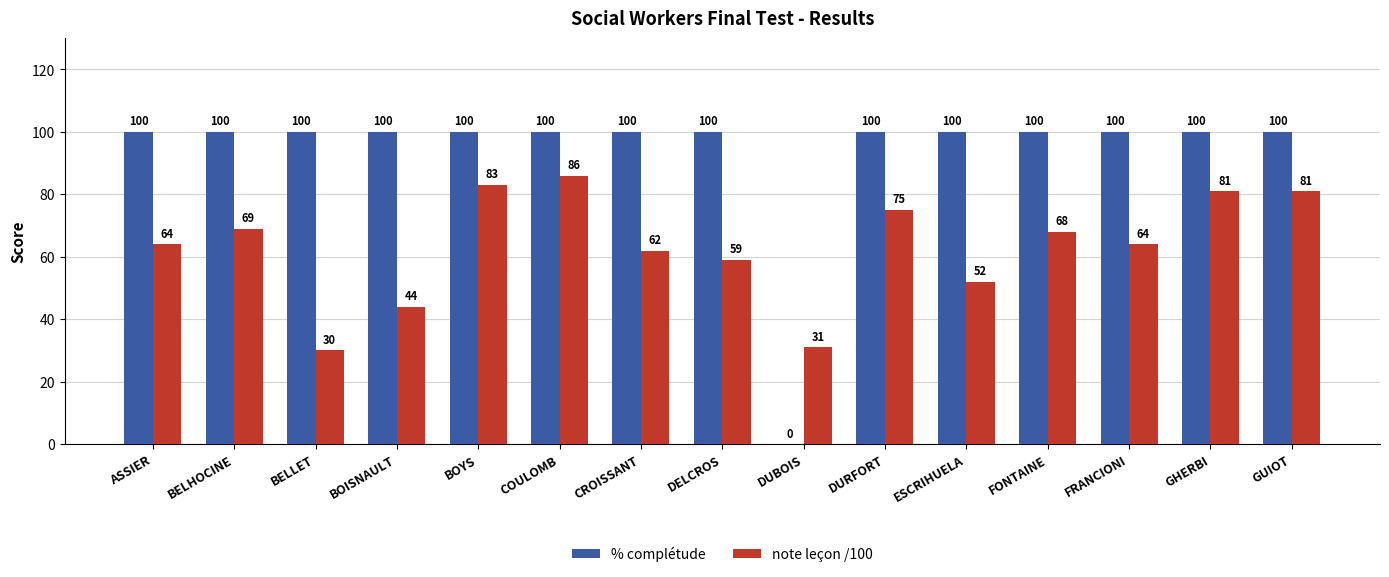

What is the average value of the note leçon /100 series?

63